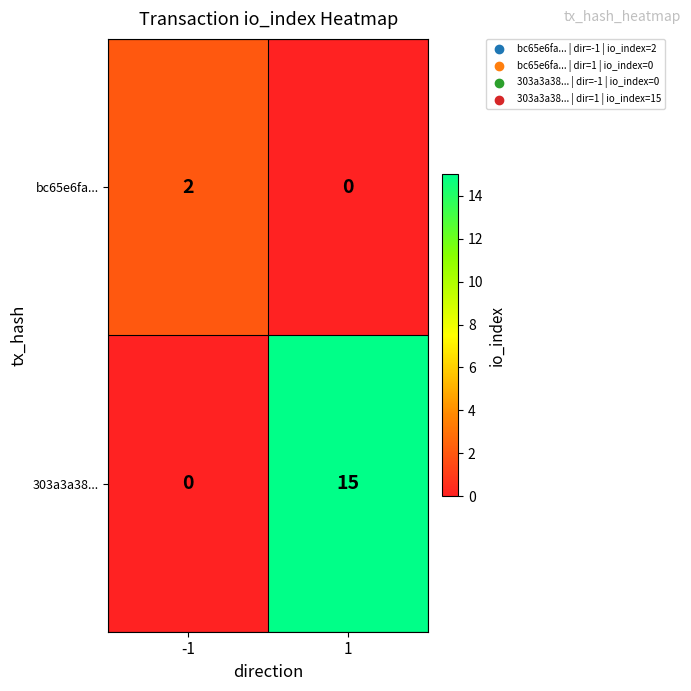

What is the maximum value shown in the chart?

15